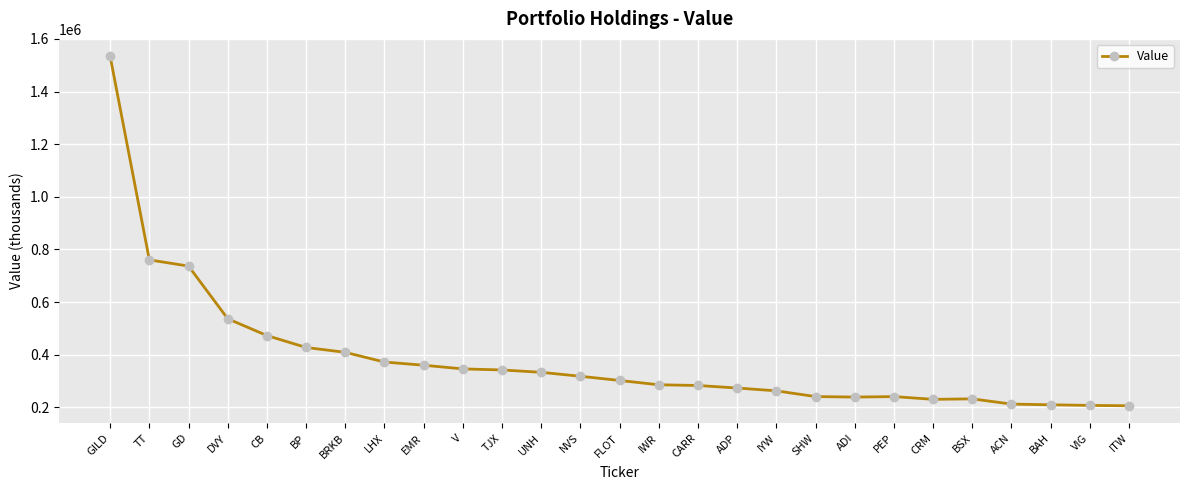

How many categories are shown in the chart?

27